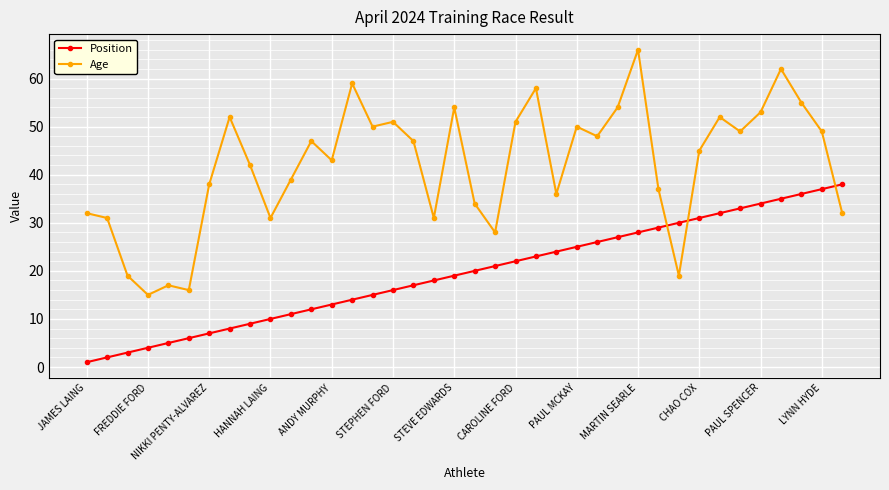

Which series has the widest spread of values?

Age